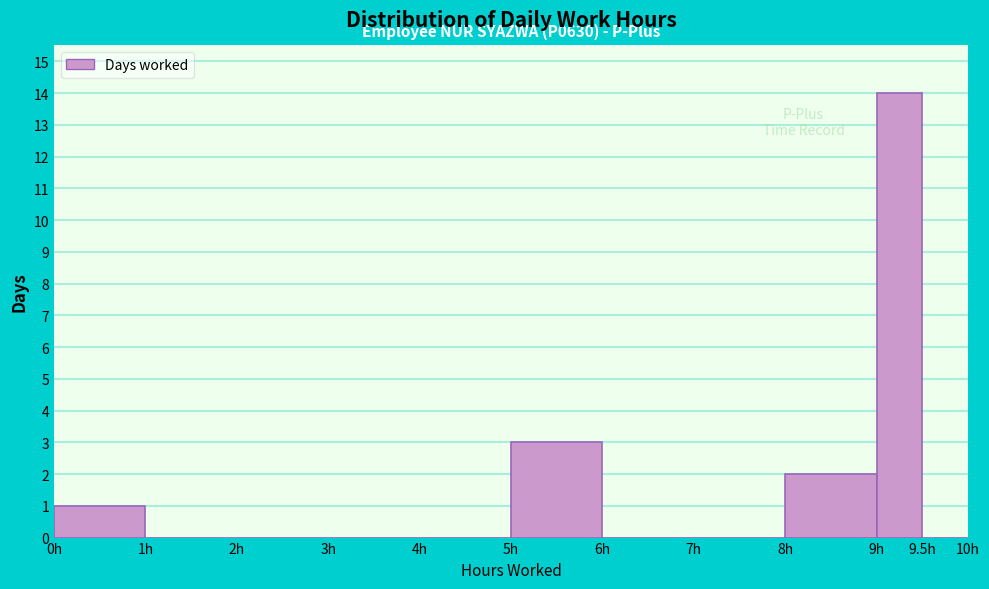

Over which range of the x-axis is the bar tallest?

9.0 to 9.5